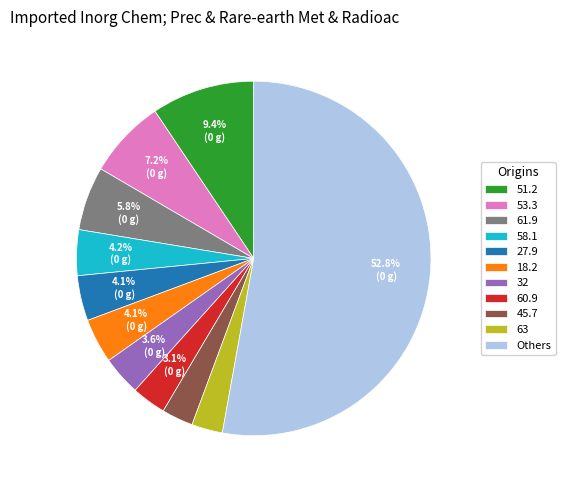

What portion of the pie excludes 32?

96.4%